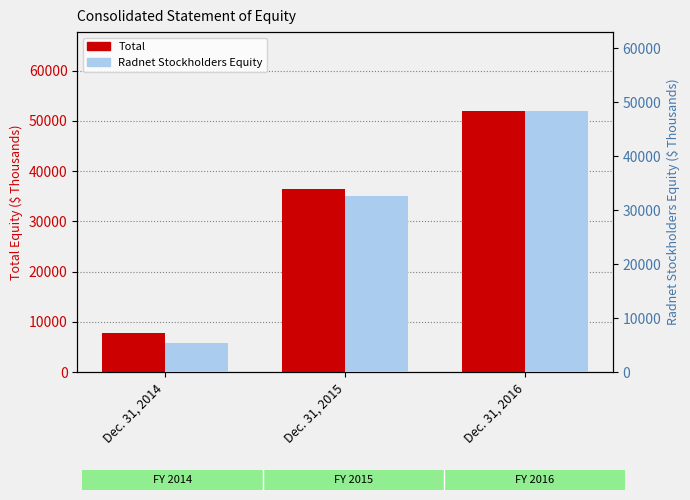

The Total series shows 52053 at Dec. 31, 2016. True or false?

True